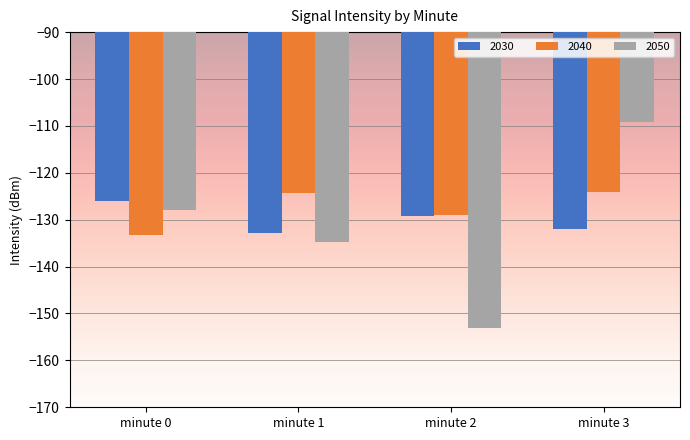

What is the difference between the highest and lowest values at minute 1?

10.5